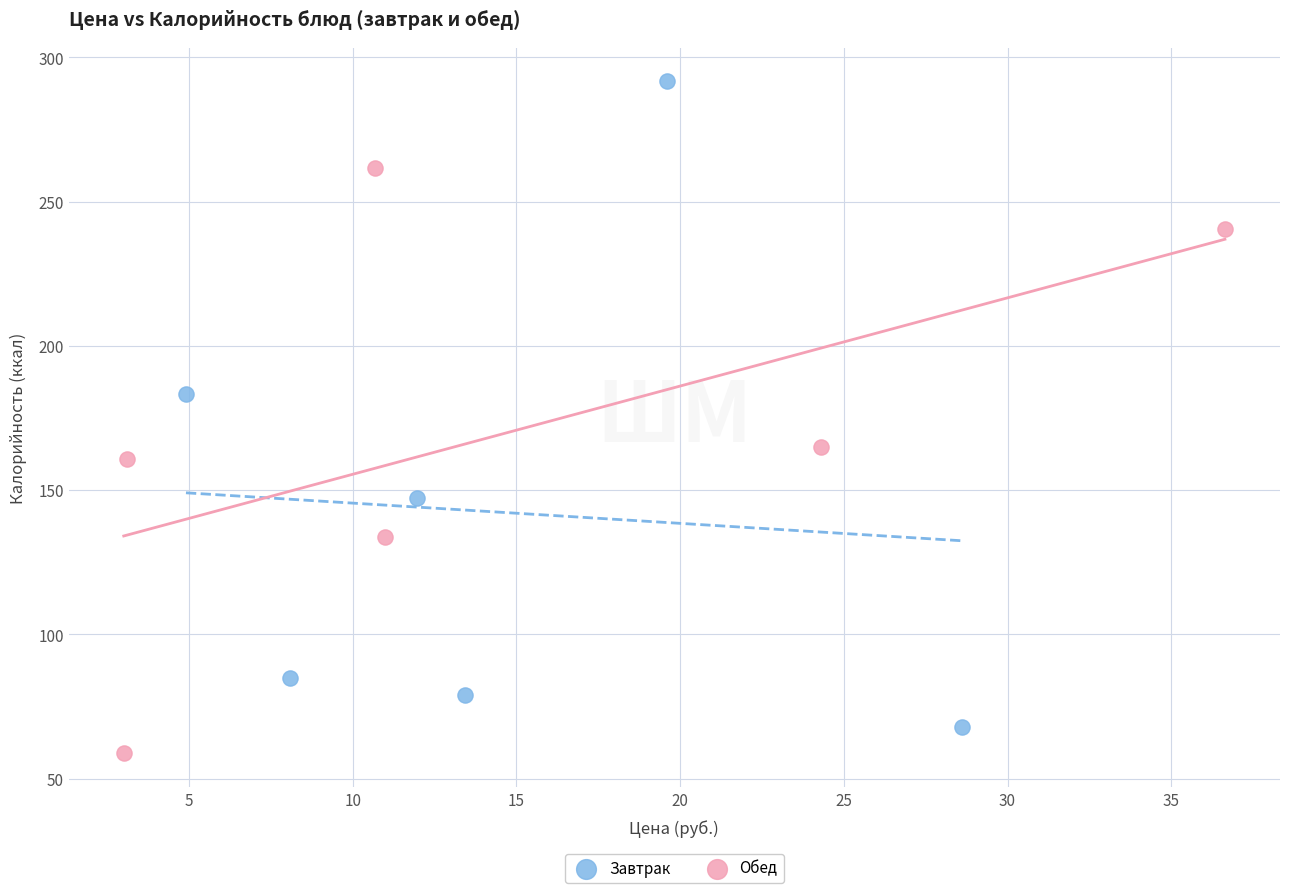

Which series contains the highest Y value?

Завтрак